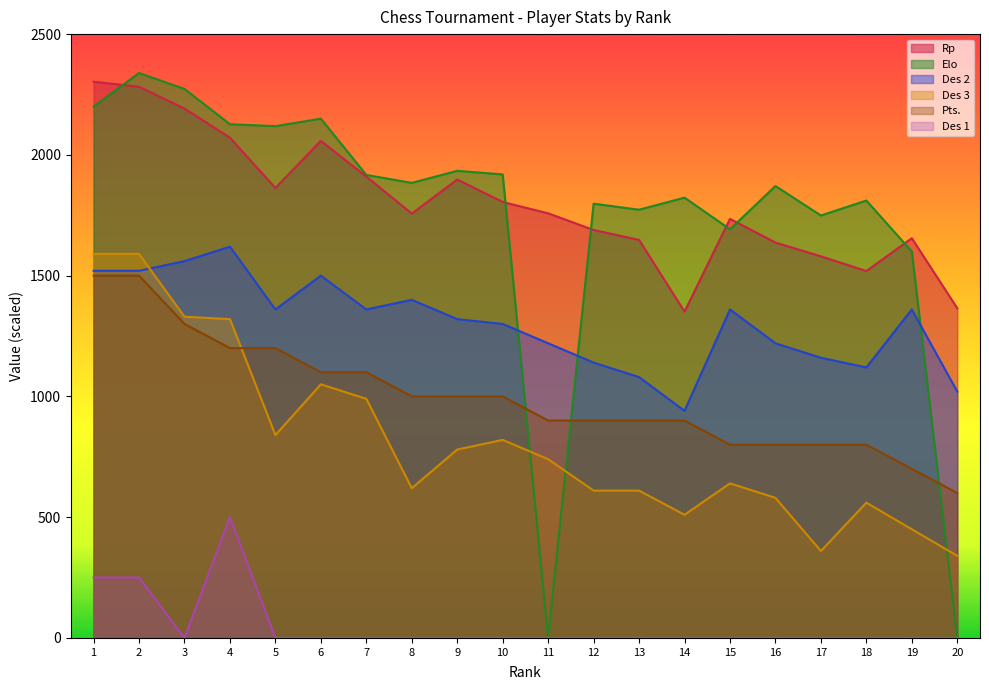

How many interior local valleys does the Rp series have?

4